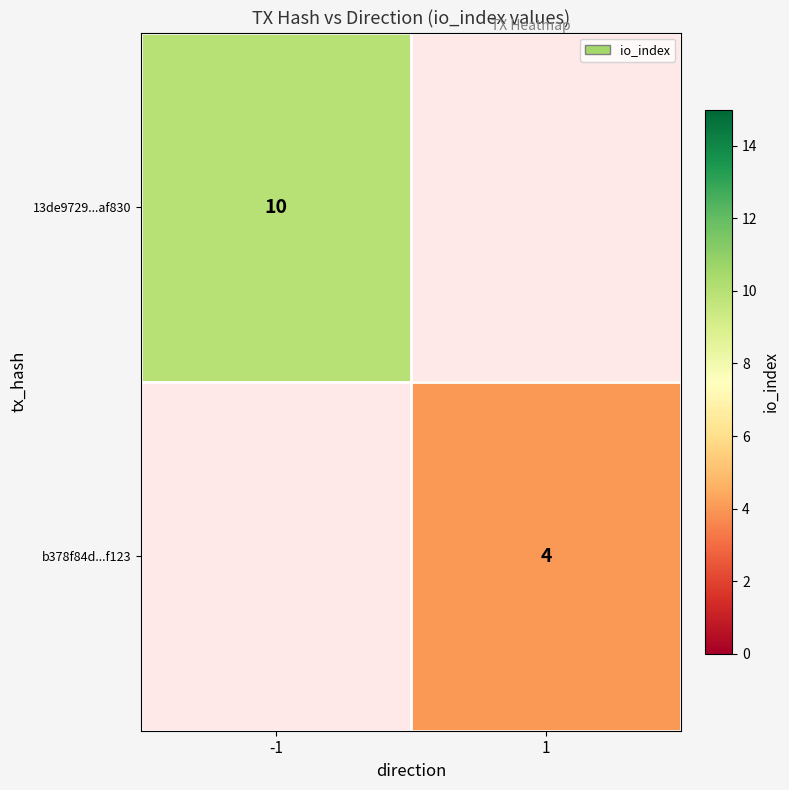

The value of 13de9729...af830 at -1 is 3. True or false?

False